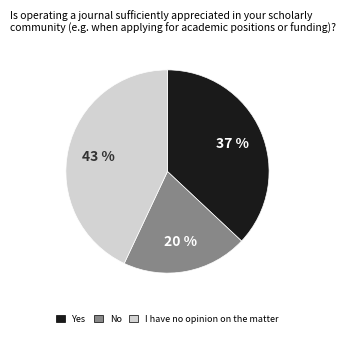

Is there a majority slice in this chart?

No